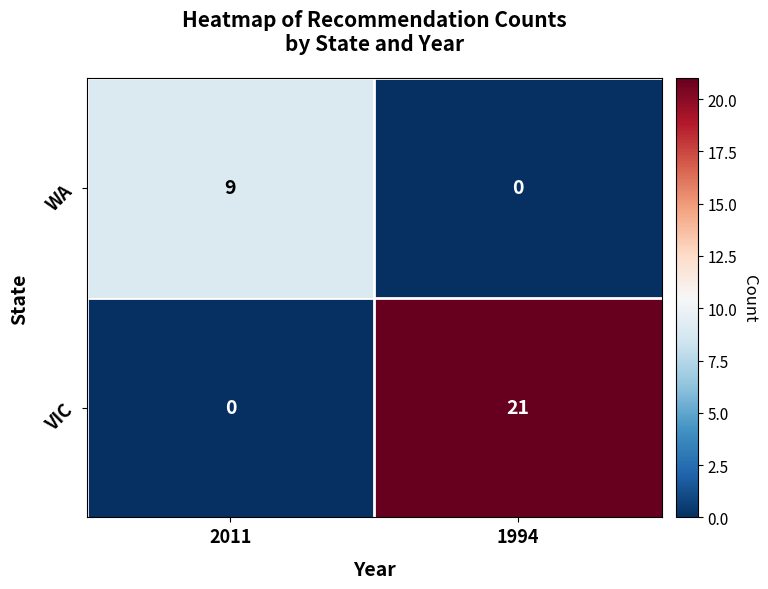

What is the difference between the highest and lowest values at 1994?

21